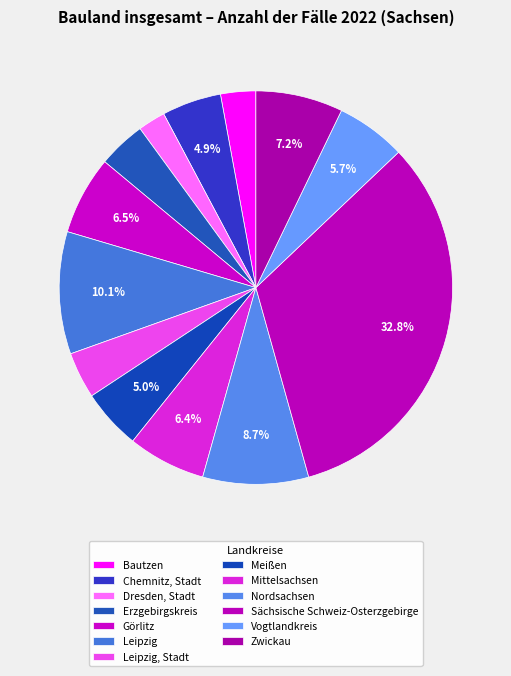

How many segments does this pie chart have?

13